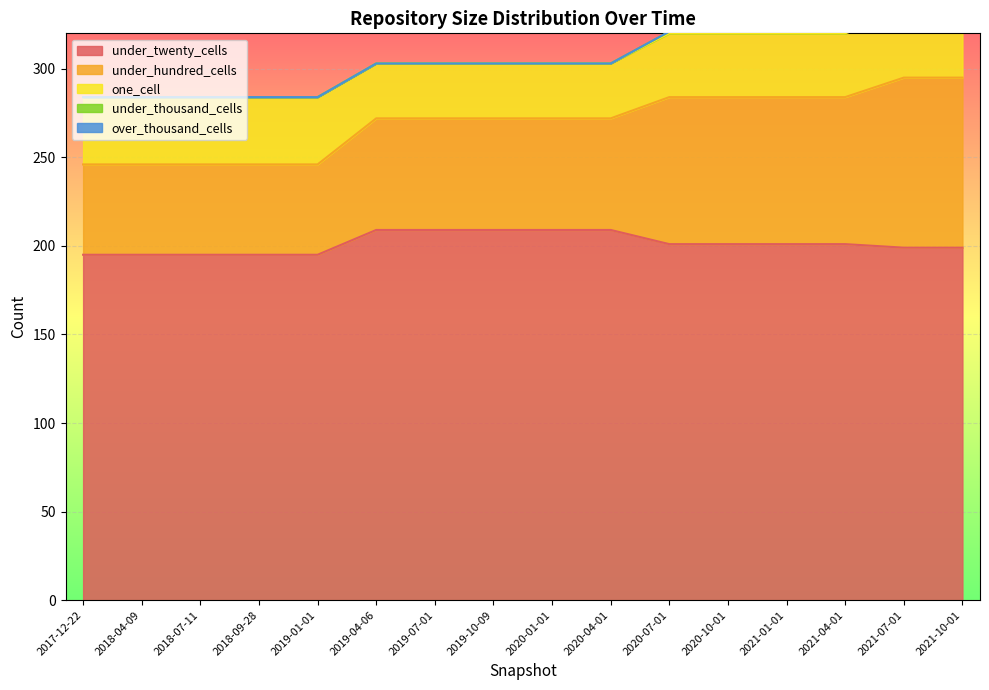

Is the value of over_thousand_cells at 2019-01-01 greater than the value of under_hundred_cells at 2018-09-28?

No